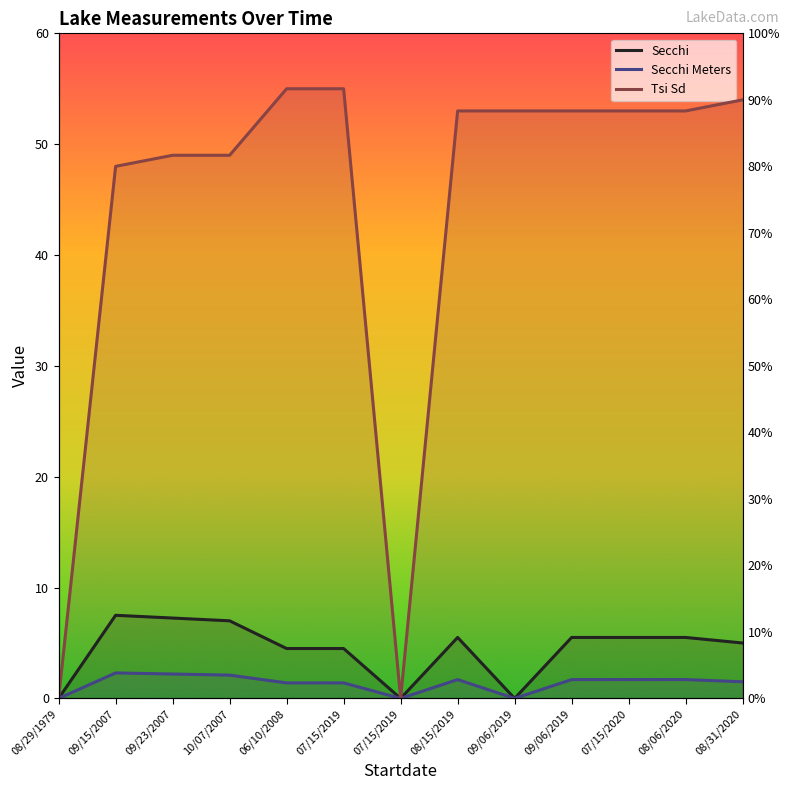

Does the chart have visible grid lines?

No